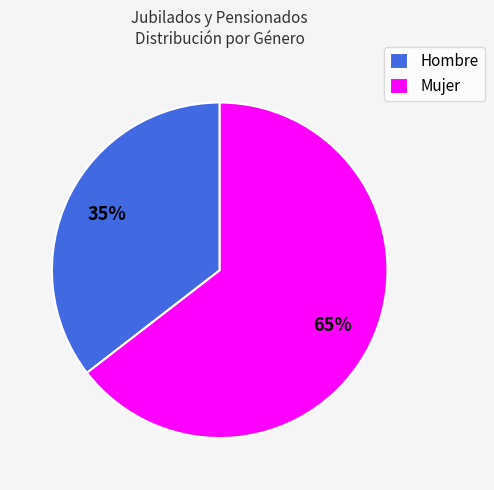

To the nearest percent, what is the average slice percentage?

50%